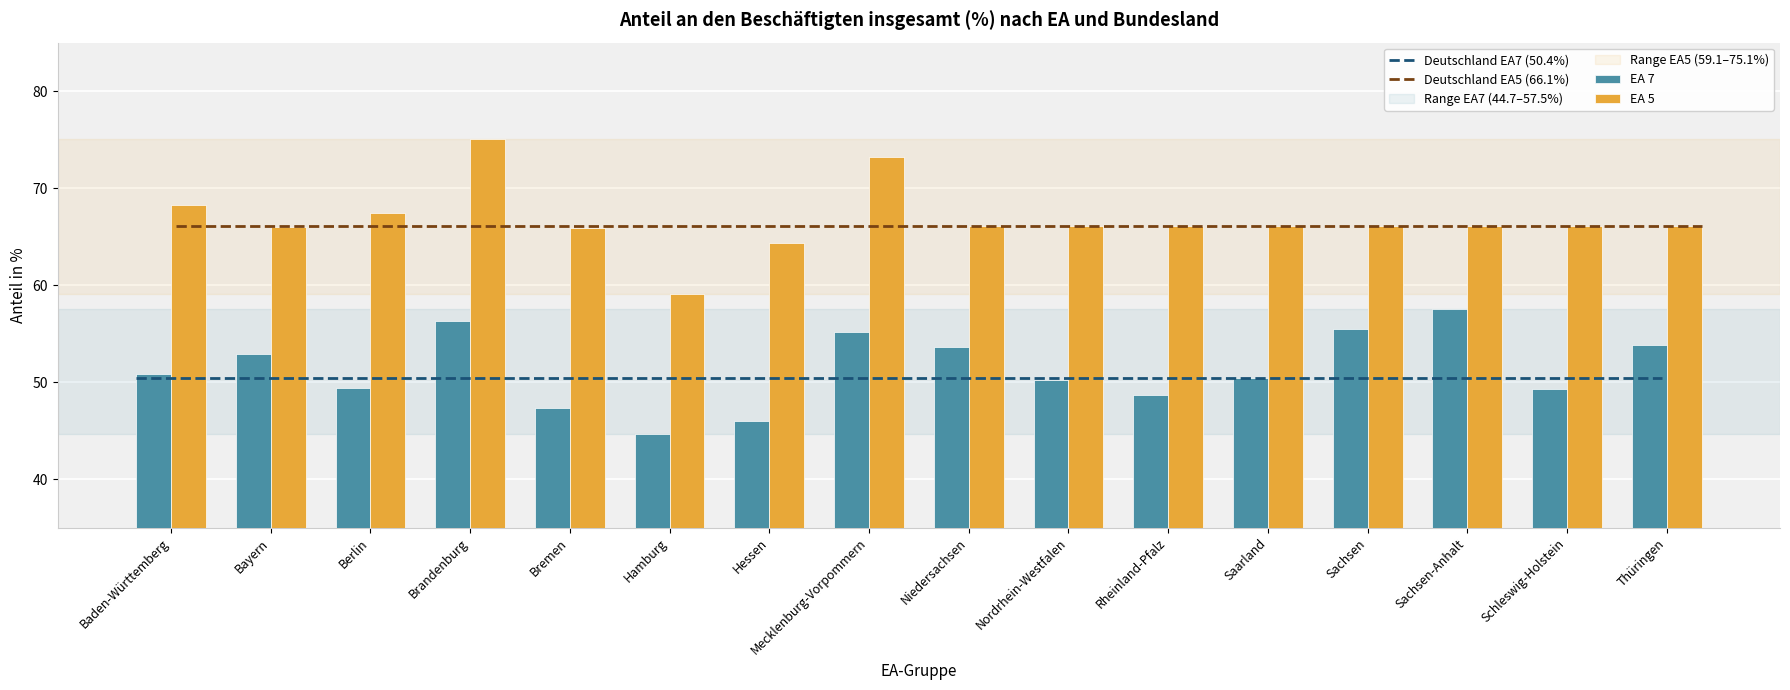

Which series changed the most between Hessen and Saarland?

EA 7